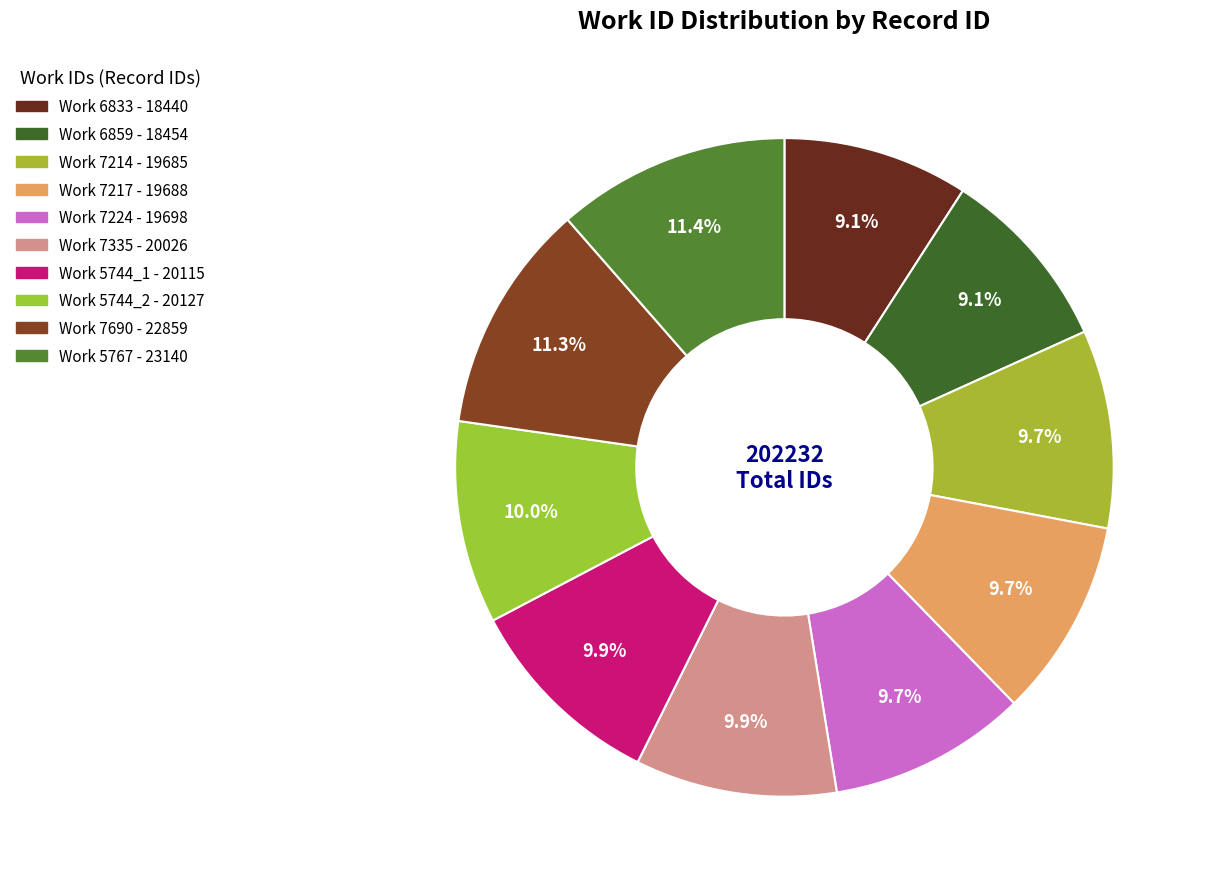

How many slices are in this pie chart?

10